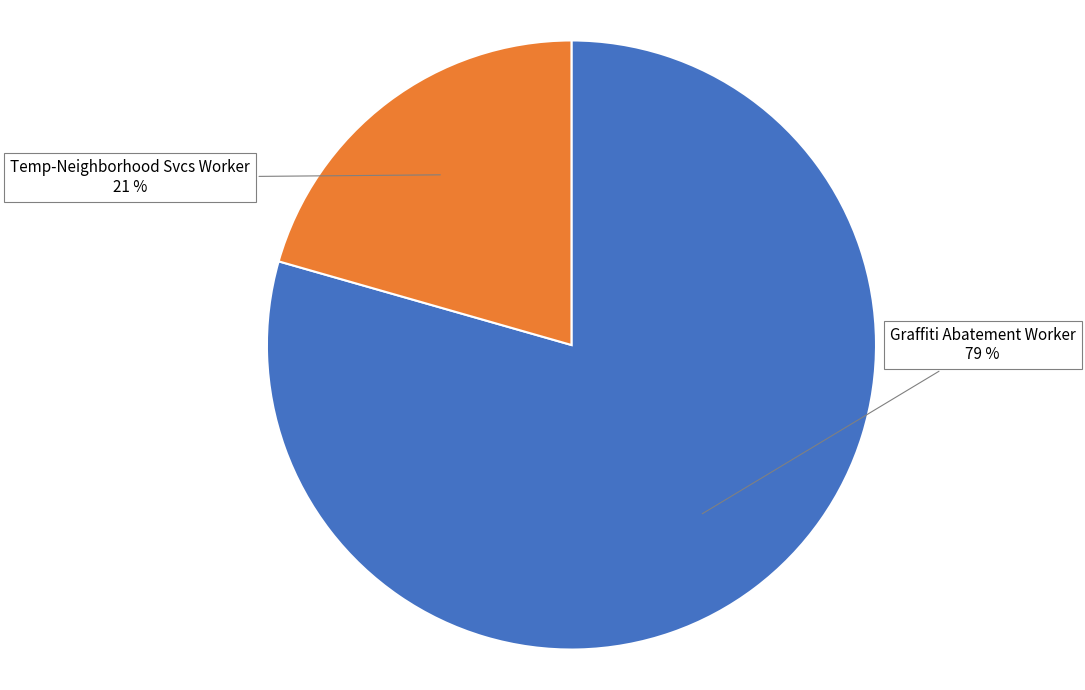

To the nearest percent, what is the average slice percentage?

50%